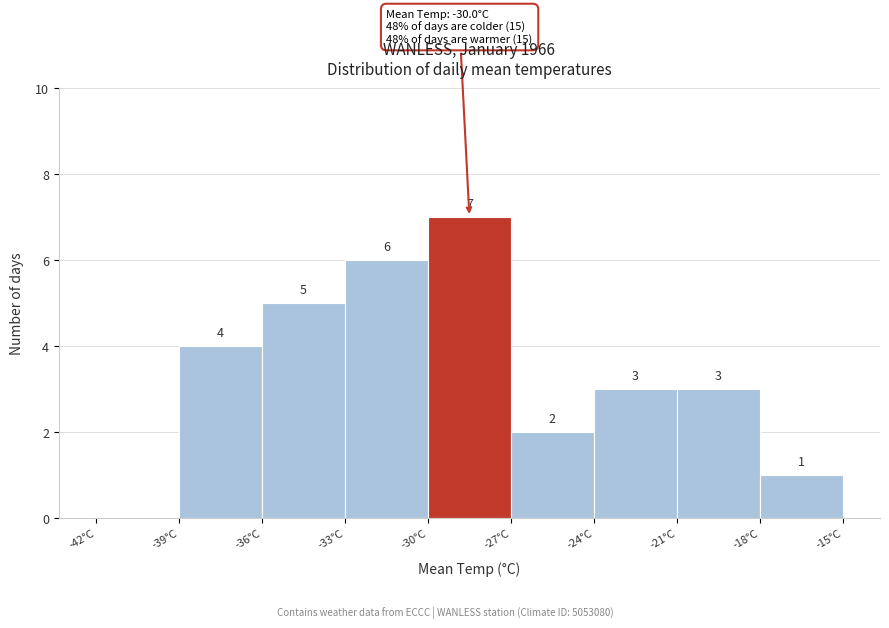

Over which range of the x-axis is the bar tallest?

-30 to -27